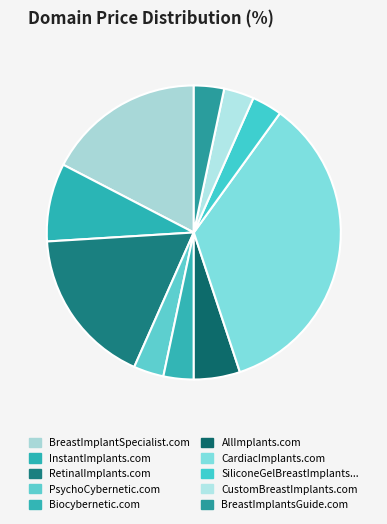

Count the number of slices in the pie.

10